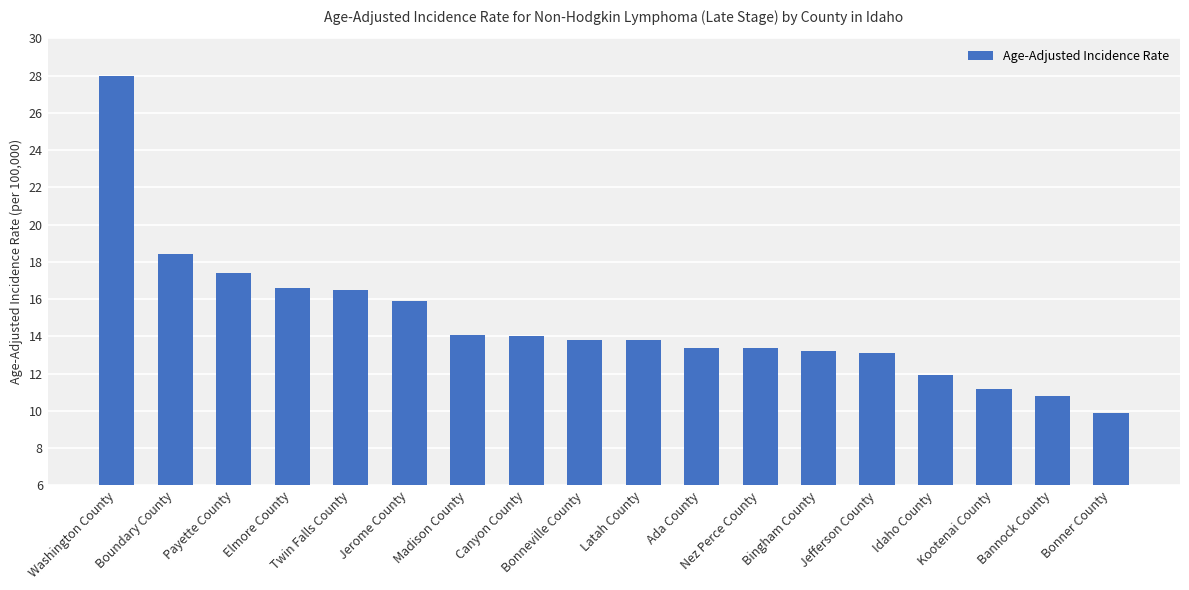

Approximately how many times larger is the value at Madison County compared to Ada County?

1.1